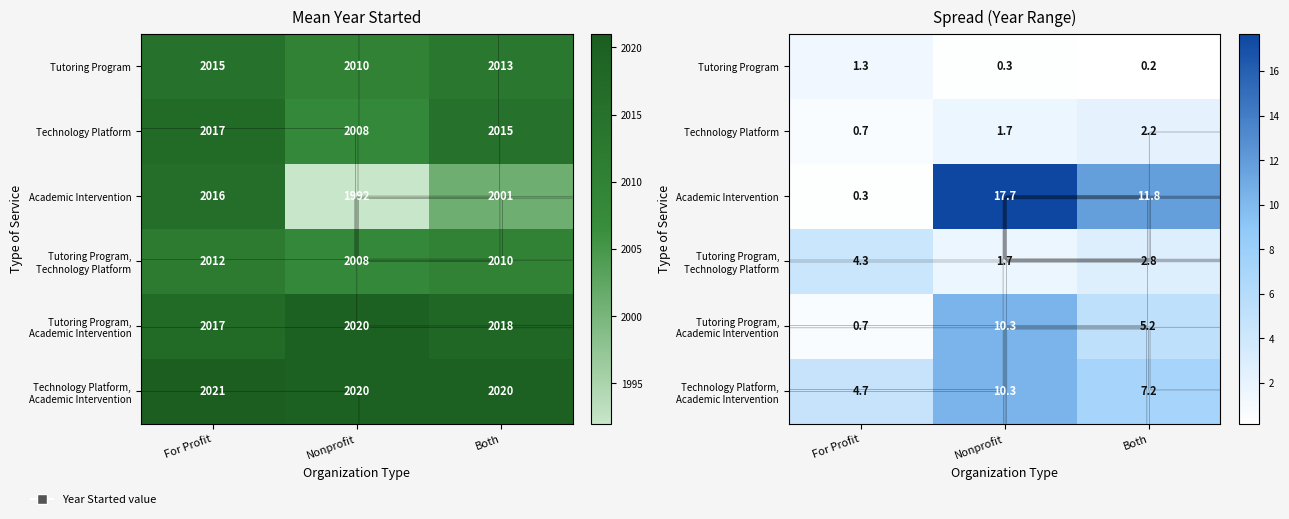

Is the value of Tutoring Program, Academic Intervention at Both greater than the value of Tutoring Program at Both?

Yes